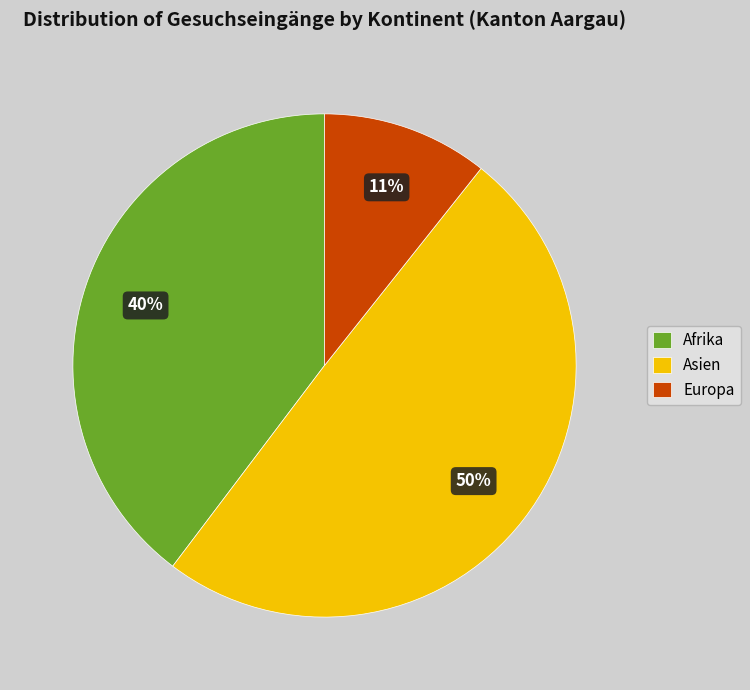

Count the number of slices in the pie.

3